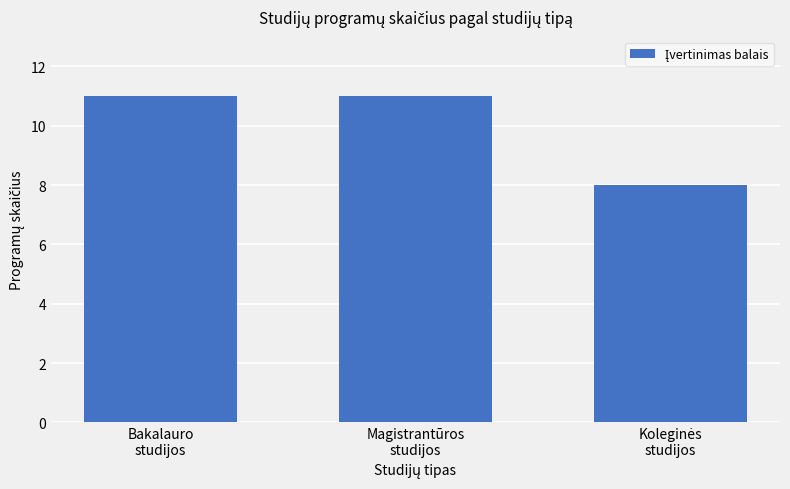

What is the maximum value shown in the chart?

11